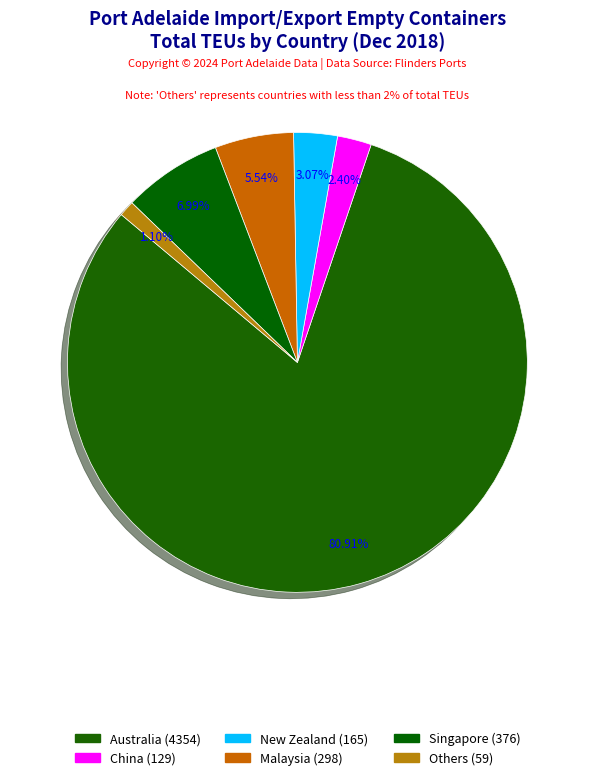

What is the majority slice?

Australia